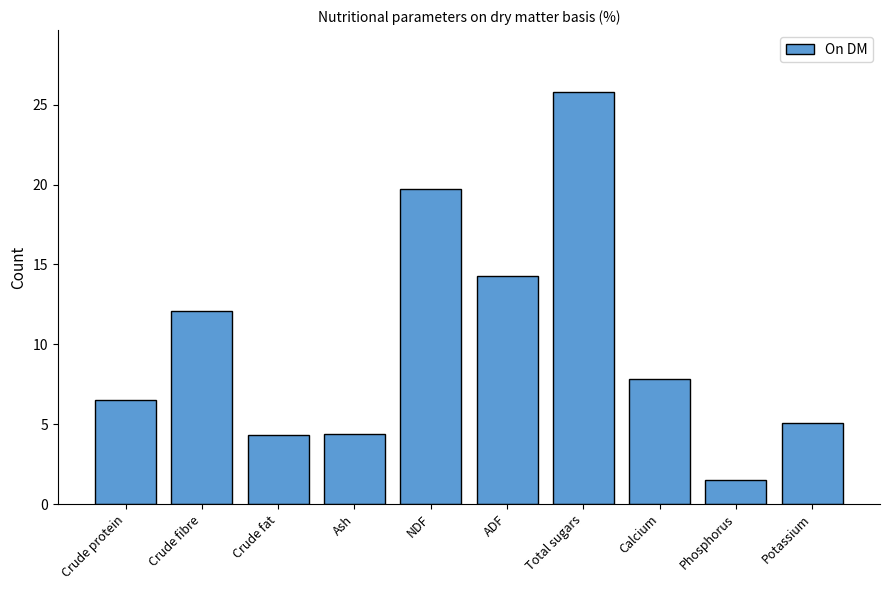

What is the change in value from Crude fibre to Phosphorus?

-10.6